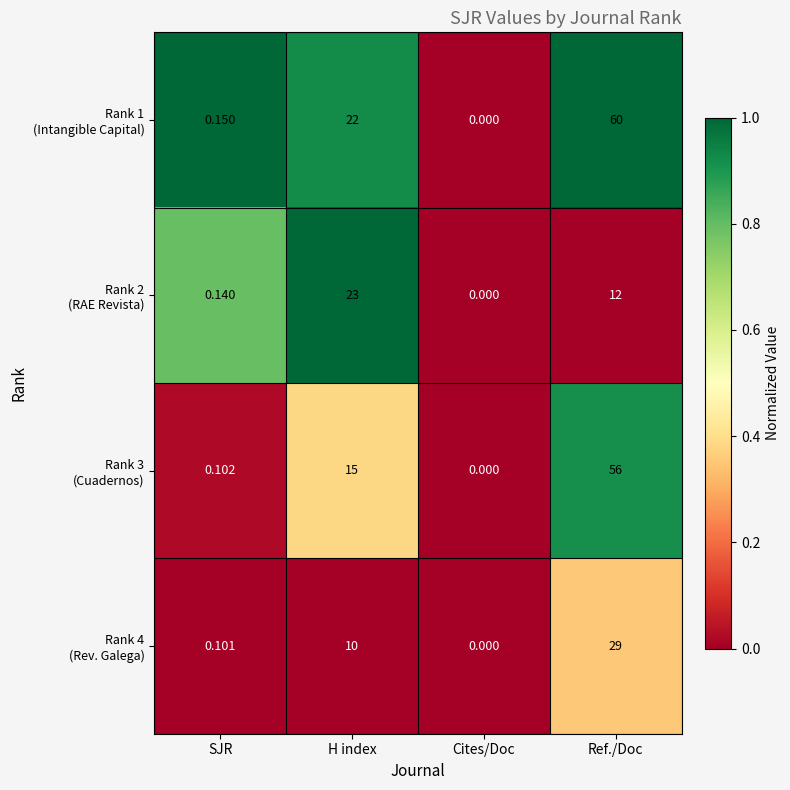

At which category is the sum across all series the highest?

Ref./Doc